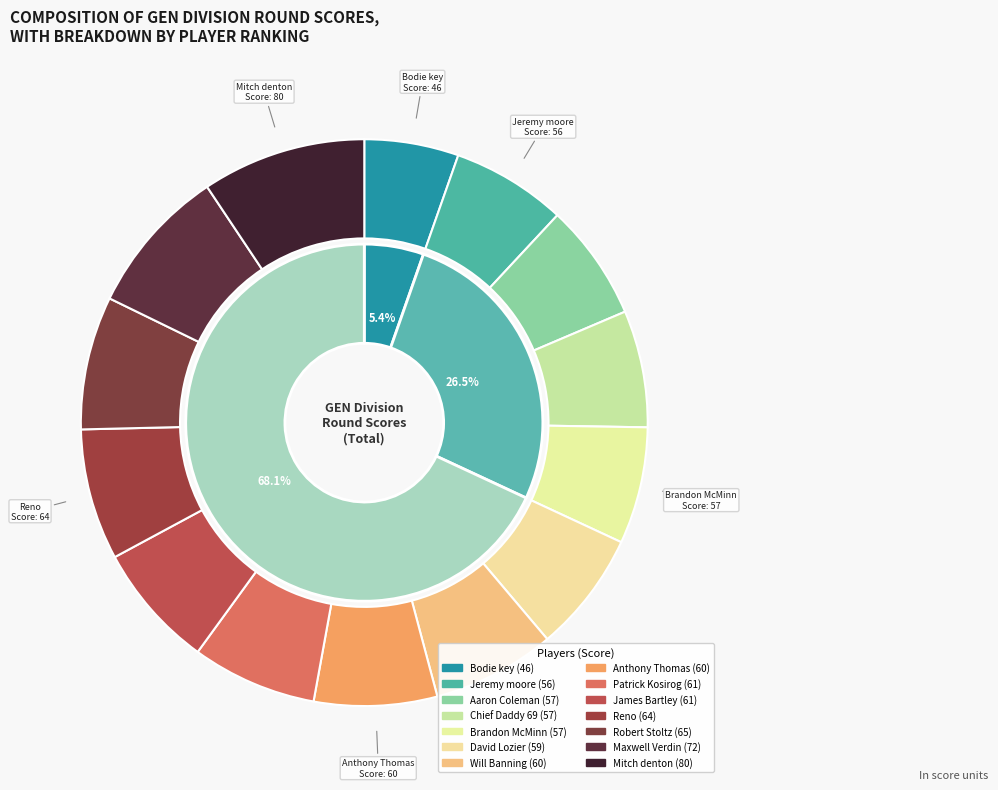

Count the number of slices in the pie.

14